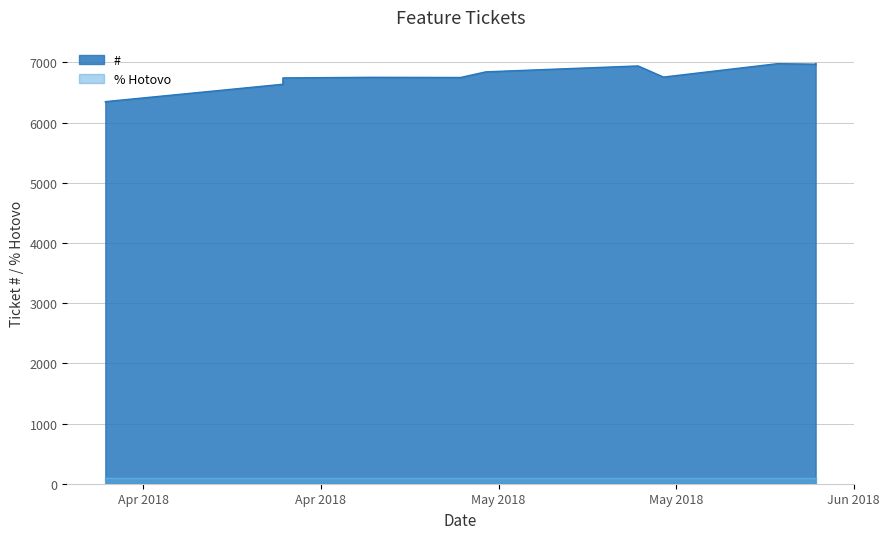

How many data points does each series have?

13